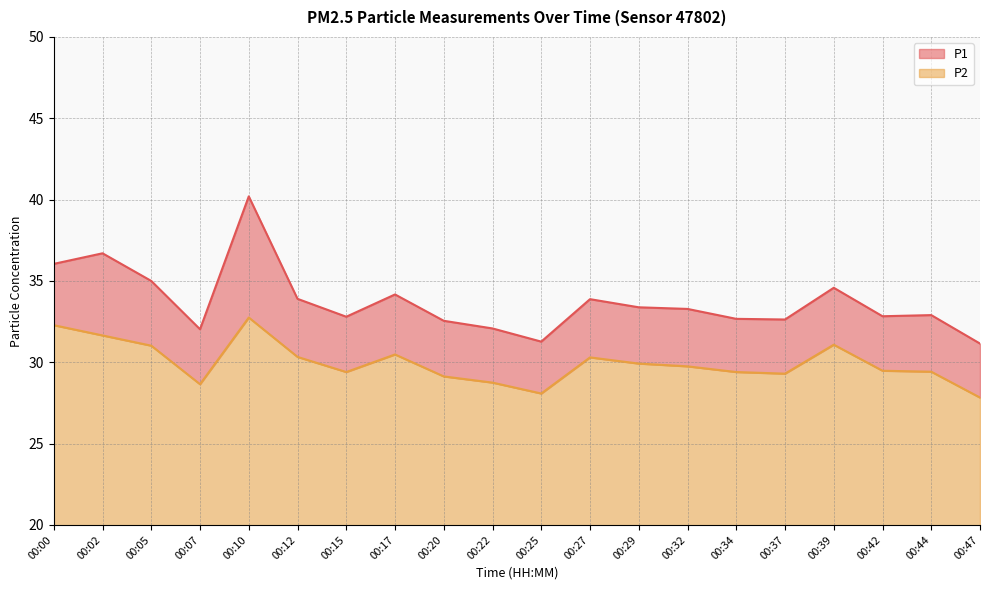

Which series has the widest spread of values?

P1